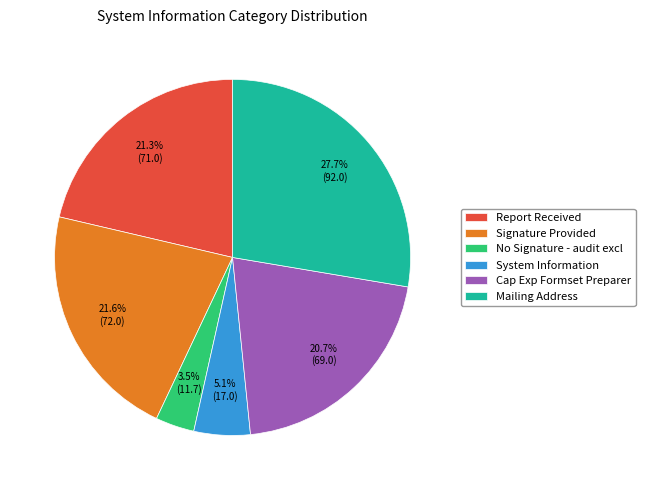

Is there any slice that represents more than half of the pie?

No